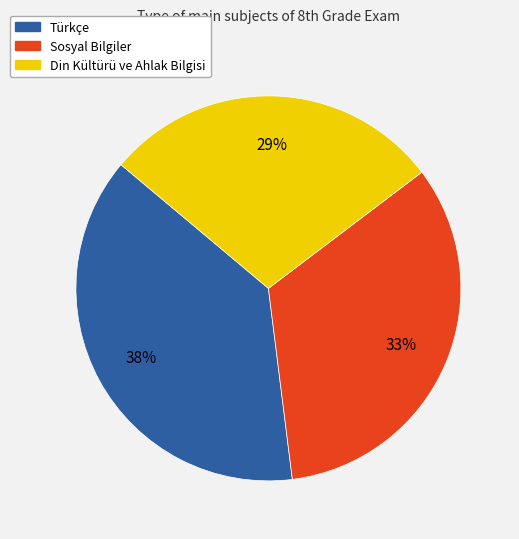

Which category has the smallest portion of the pie?

Din Kültürü ve Ahlak Bilgisi